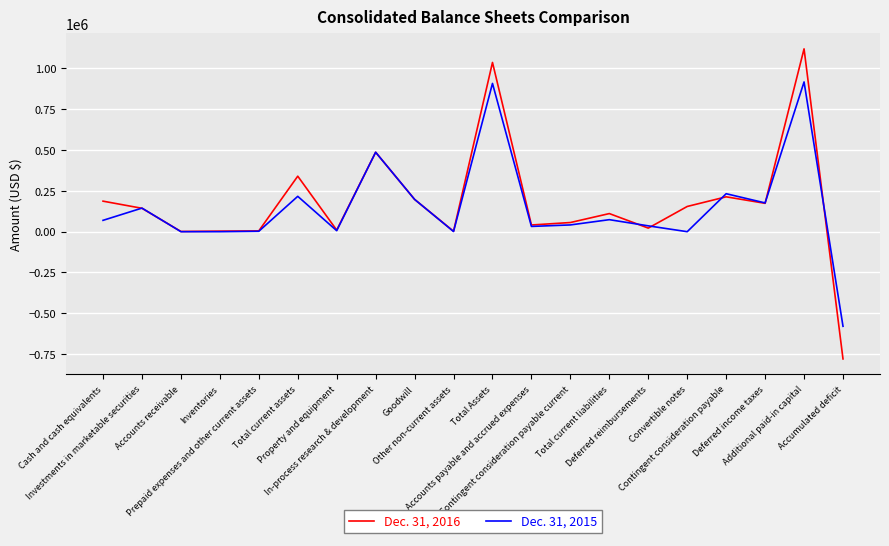

Where is the first local maximum for Dec. 31, 2015?

Investments in marketable securities